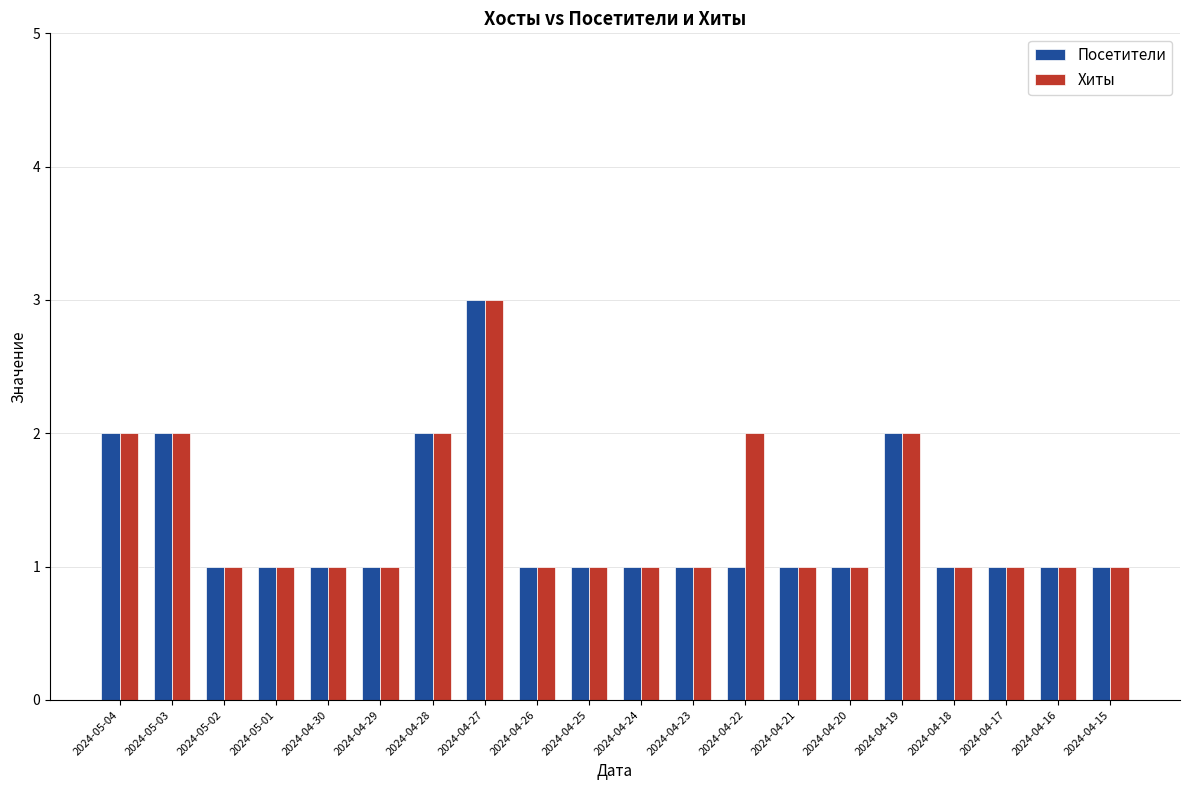

What are all the series names shown in the legend?

Посетители, Хиты